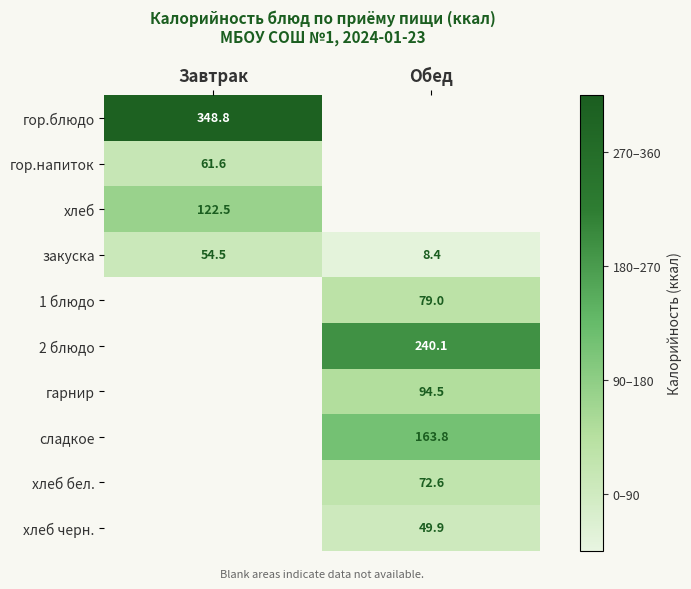

Rank the categories by закуска value from lowest to highest.

Обед, Завтрак